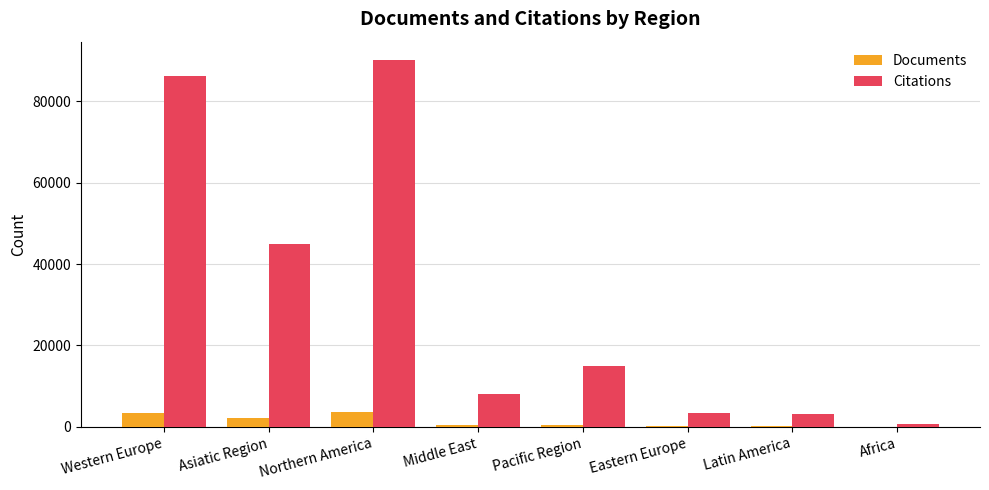

What is the sum of all Documents values?

10662